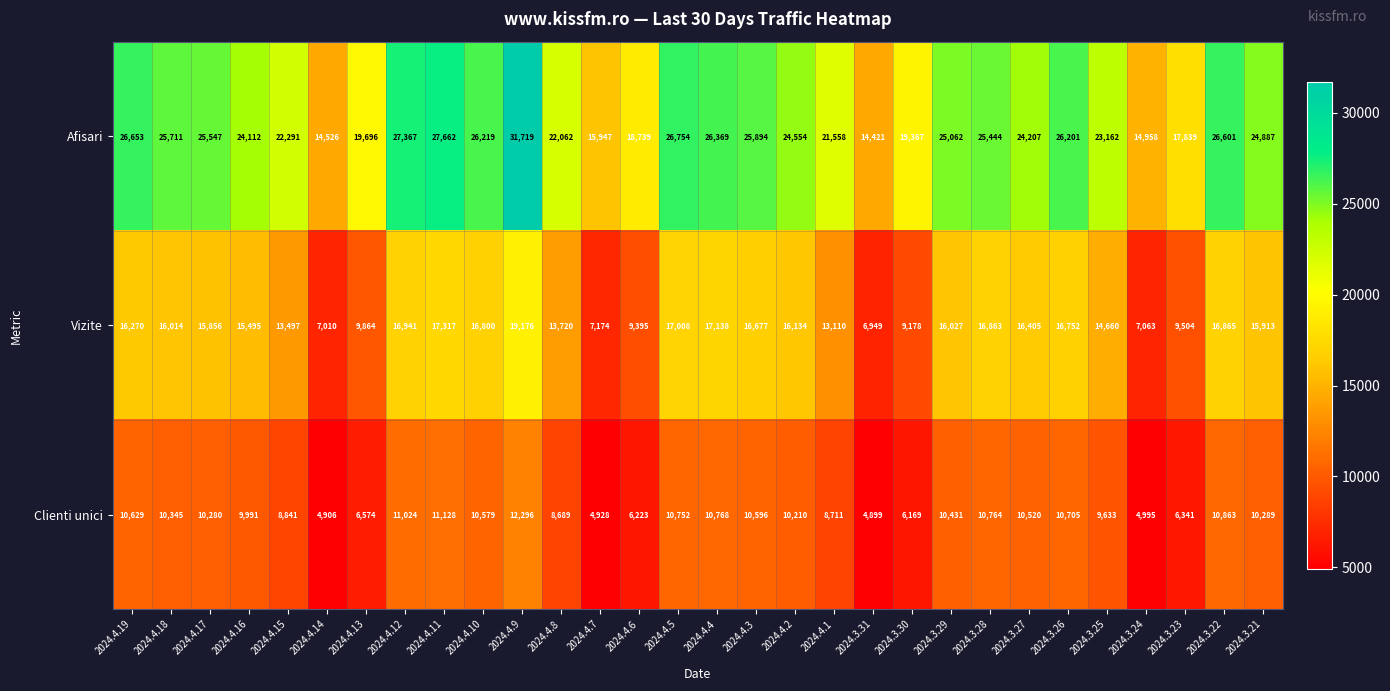

Which label corresponds to the largest value in the chart?

2024.4.9